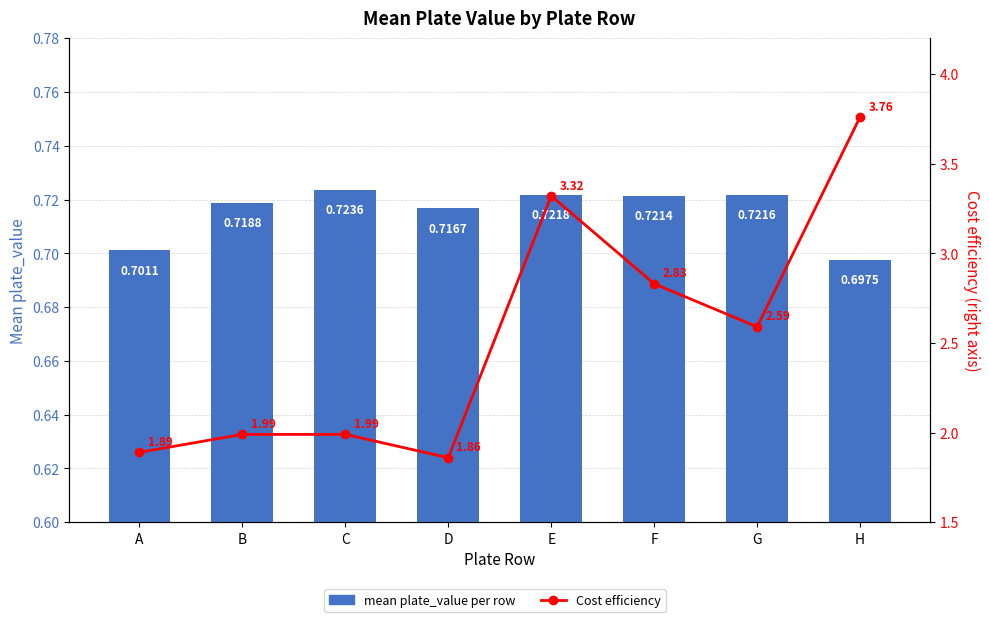

Reading left to right, list all the values displayed in this chart.

mean plate_value per row: 0.7	0.7	0.7	0.7	0.7	0.7	0.7	0.7
Cost efficiency: 1.9	2.0	2.0	1.9	3.3	2.8	2.6	3.8